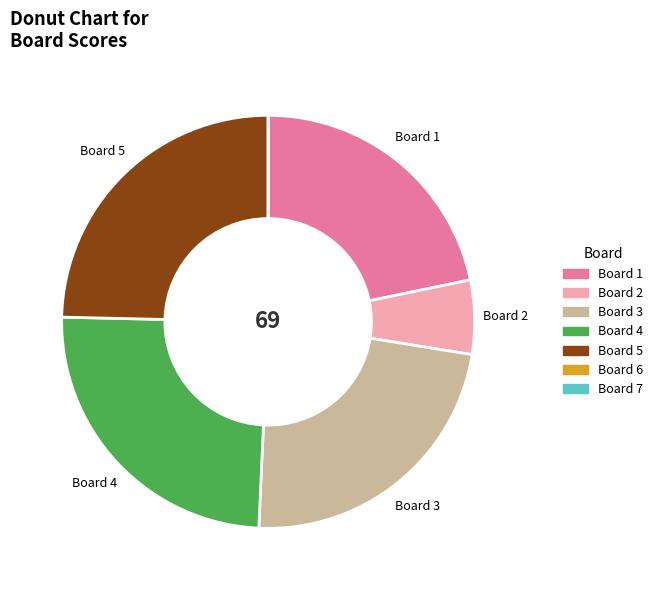

Does any single category account for the majority?

No